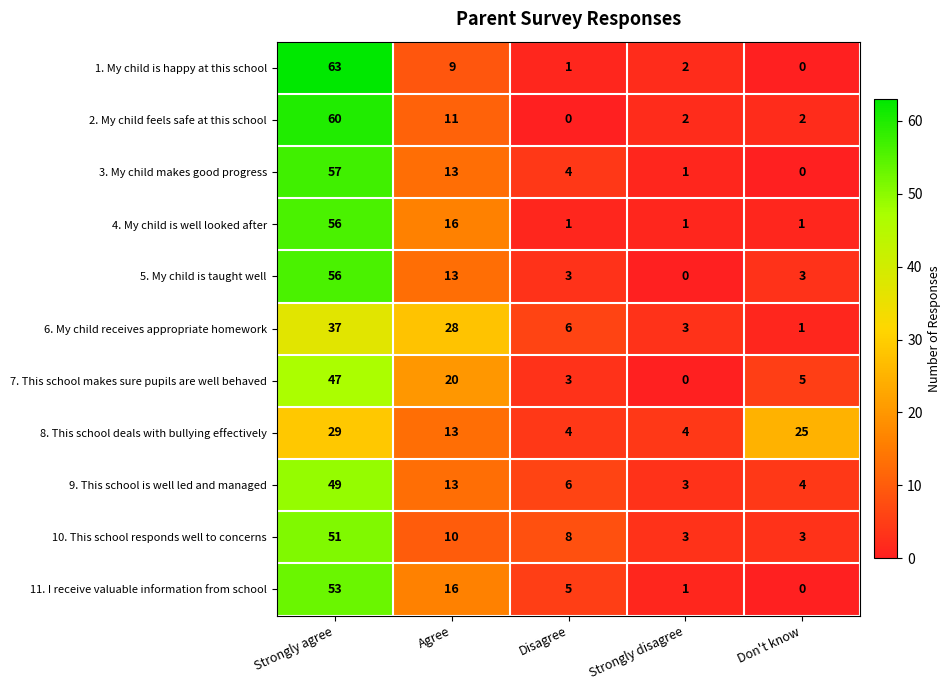

Which series changed the most between Agree and Strongly disagree?

6. My child receives appropriate homework